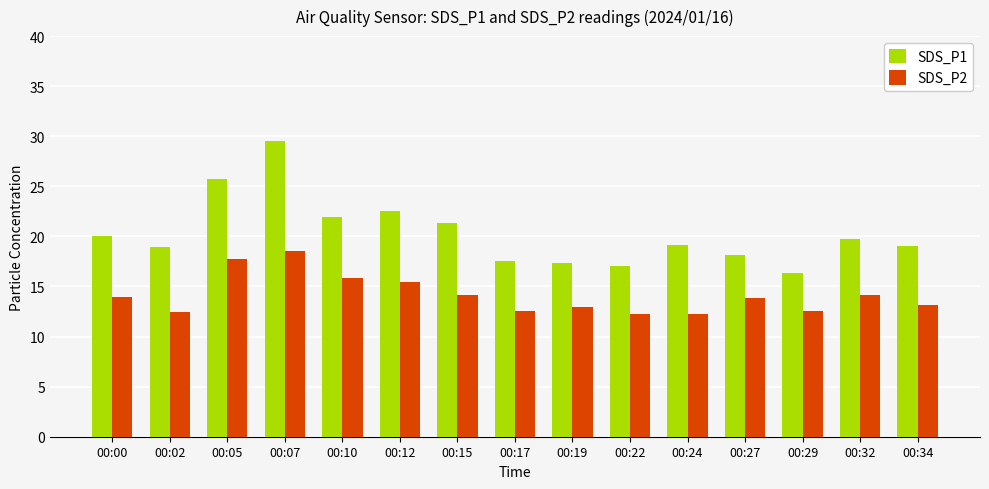

What is the difference between the SDS_P2 values at 00:27 and 00:00?

0.1